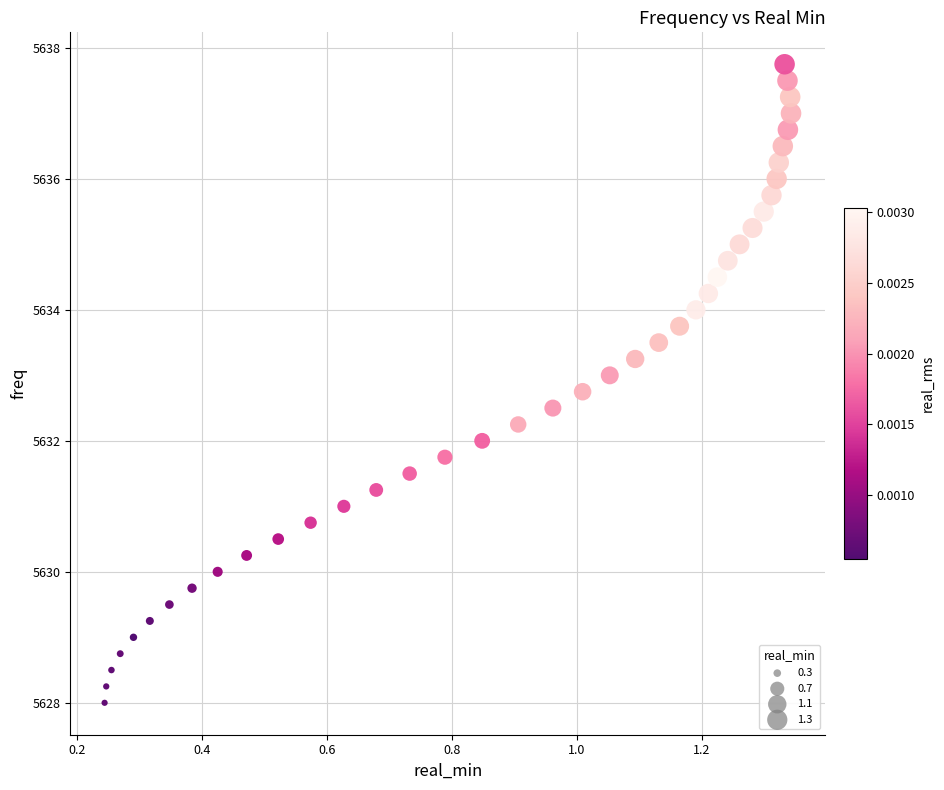

How many data points are displayed?

40